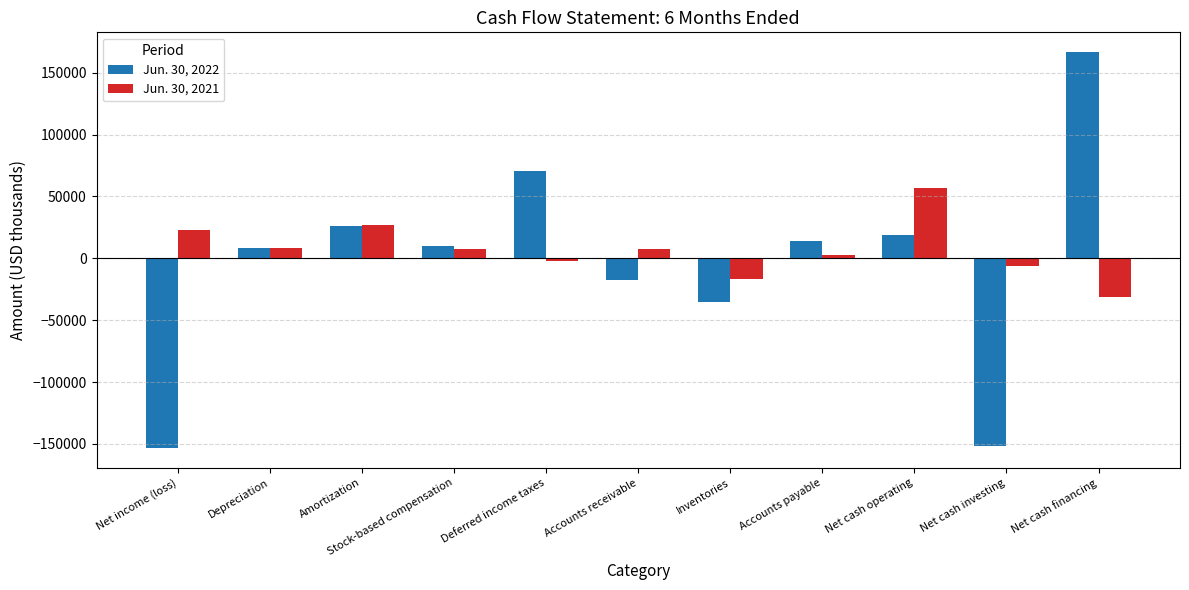

How many positive values does the Jun. 30, 2021 series have?

7